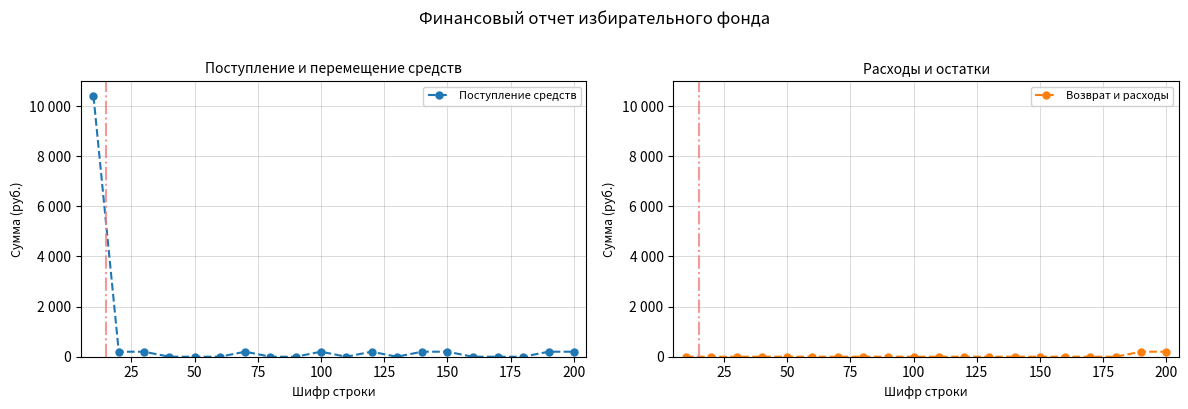

How many positive values does the Поступление средств series have?

10